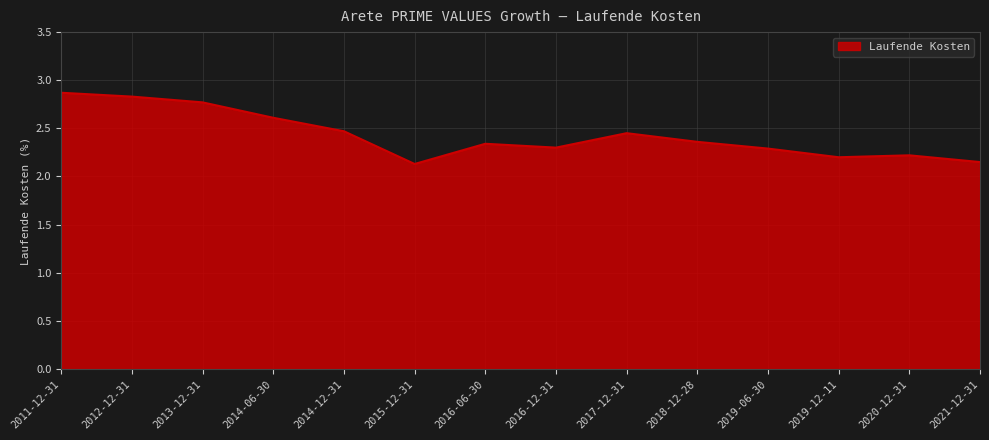

What is the greatest value displayed?

2.9